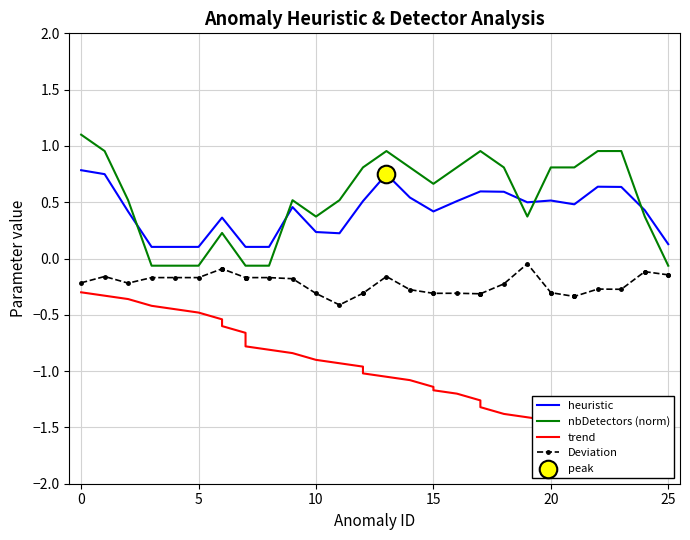

What are all the series names shown in the legend?

heuristic, nbDetectors (norm), trend, Deviation